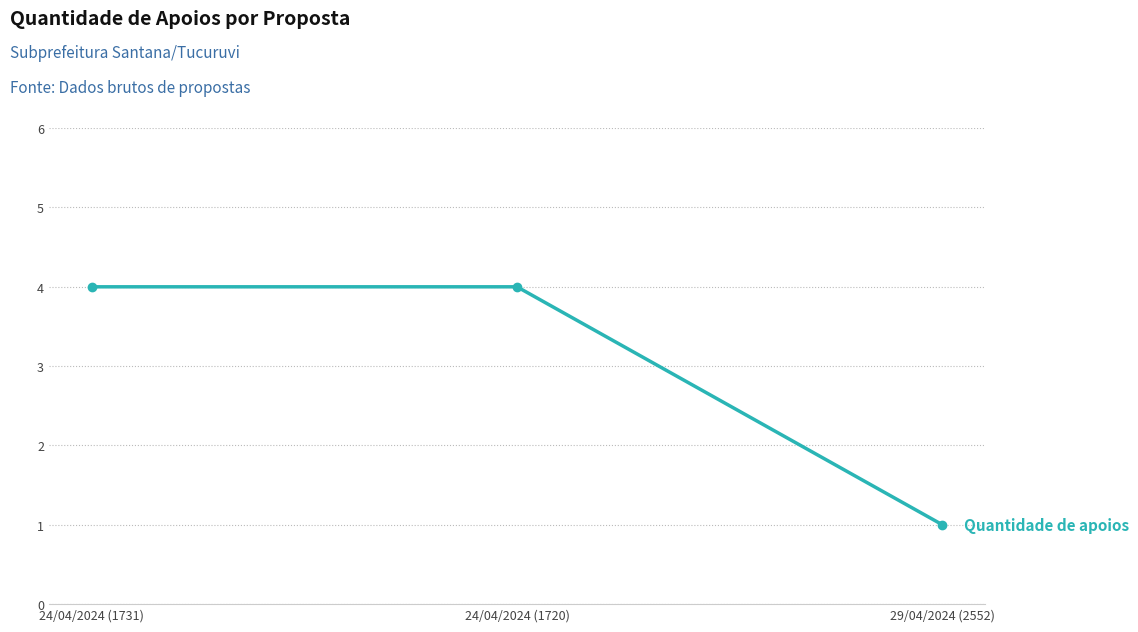

Reading left to right, list all the values displayed in this chart.

24/04/2024 (1731)=4	24/04/2024 (1720)=4	29/04/2024 (2552)=1